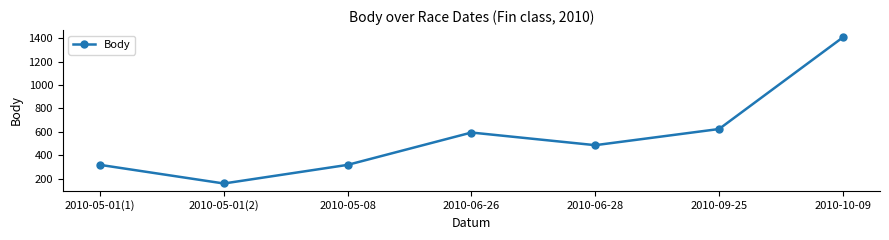

At which label is the value closest to 782?

2010-09-25